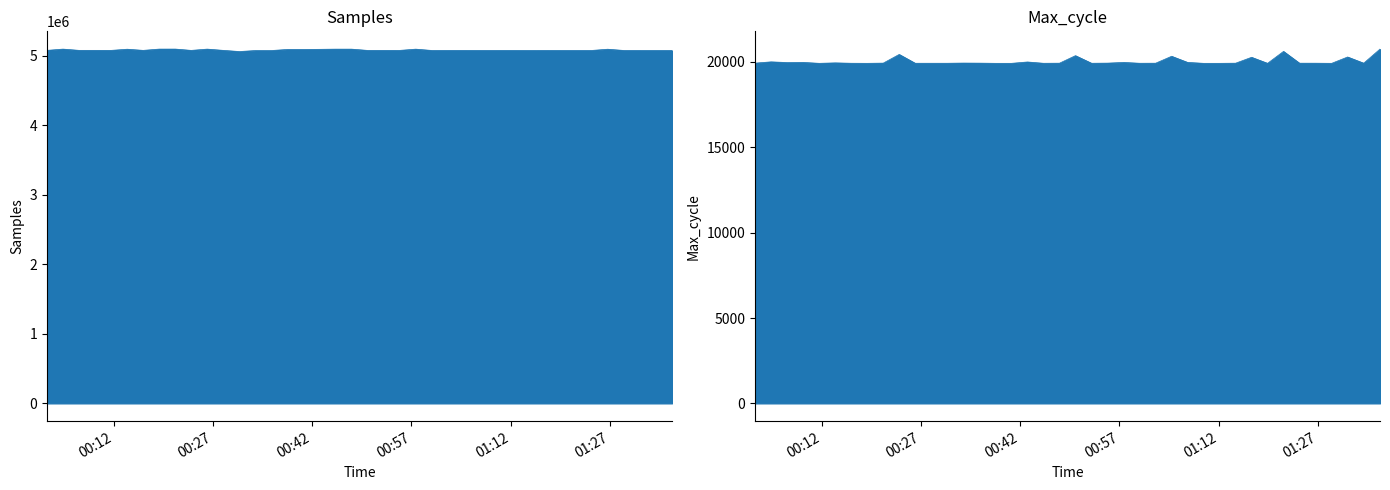

Which has a higher value, 2022/01/29 01:09:44 or 2022/01/29 01:29:07?

2022/01/29 01:09:44